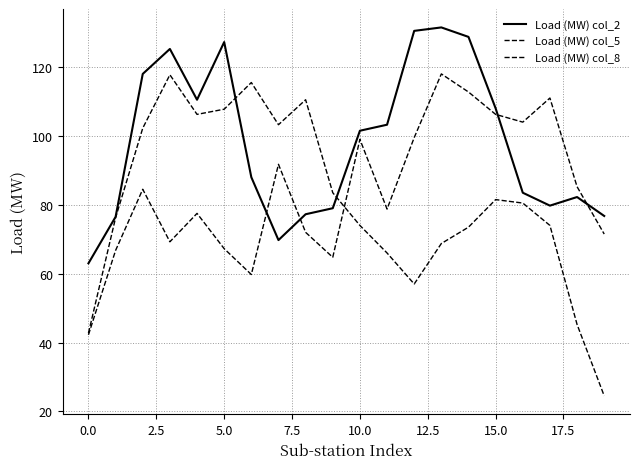

True or false: Load (MW) col_5 has more than 1 points higher than both neighbors.

True